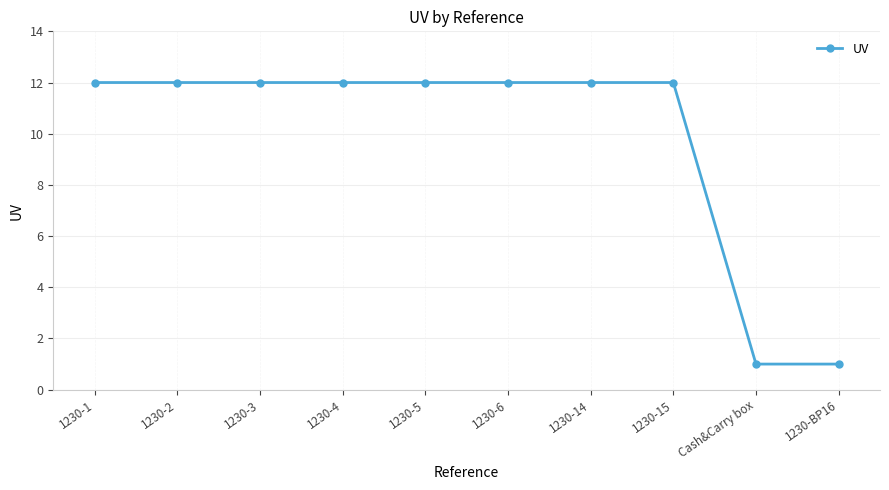

What is the ratio of the value at 1230-3 to the value at 1230-BP16?

12.0